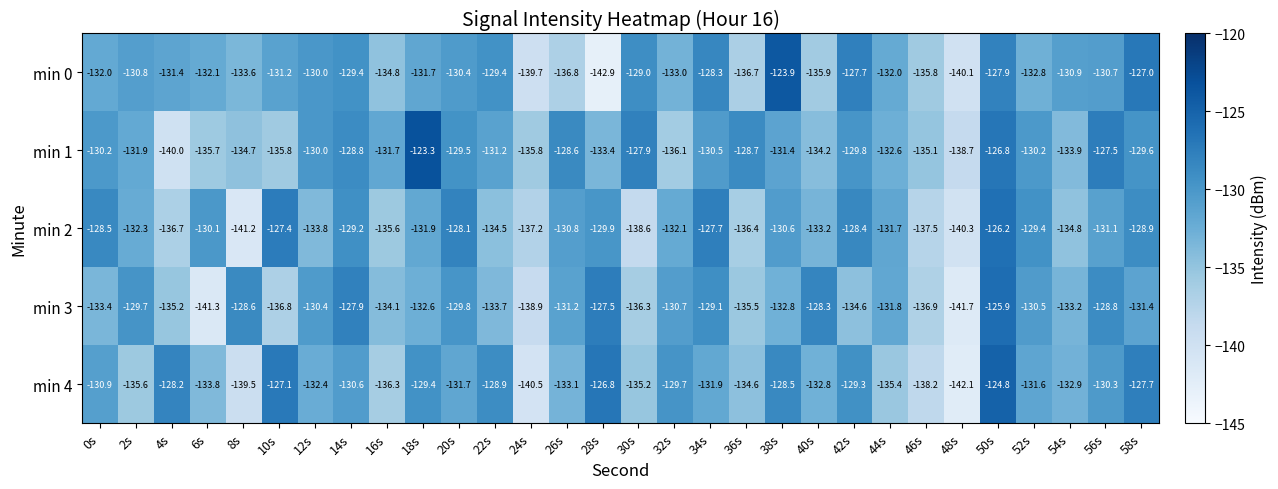

The value of min 4 at 32s is -129.7. True or false?

True